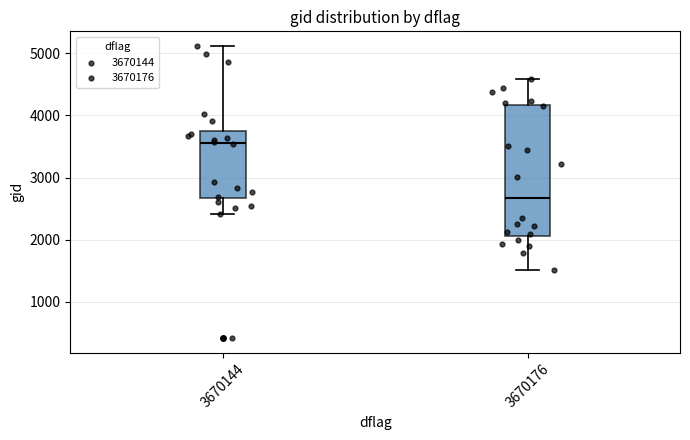

Reading left to right, transcribe this box plot: for each box, give where its median line is, the range the box spans, and where its two whiskers end, as read against the y-axis. The values are not printed on the chart, so give them approximately, as read against the axis.

3670144: median 3600, box 2700 to 3700, whiskers 2400 to 5100
3670176: median 2700, box 2100 to 4200, whiskers 1500 to 4600